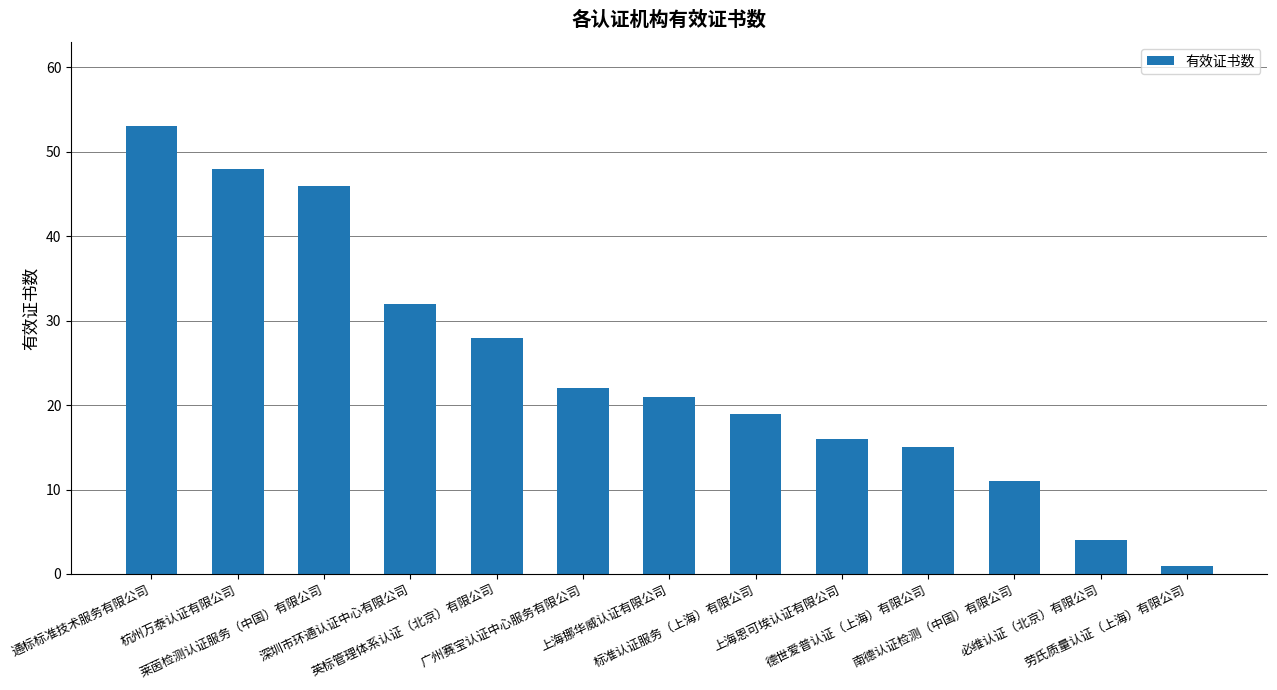

Reading left to right, transcribe all the data shown in this chart.

通标标准技术服务有限公司=53	杭州万泰认证有限公司=48	莱茵检测认证服务（中国）有限公司=46	深圳市环通认证中心有限公司=32	英标管理体系认证（北京）有限公司=28	广州赛宝认证中心服务有限公司=22	上海挪华威认证有限公司=21	标准认证服务（上海）有限公司=19	上海恩可埃认证有限公司=16	德世爱普认证（上海）有限公司=15	南德认证检测（中国）有限公司=11	必维认证（北京）有限公司=4	劳氏质量认证（上海）有限公司=1